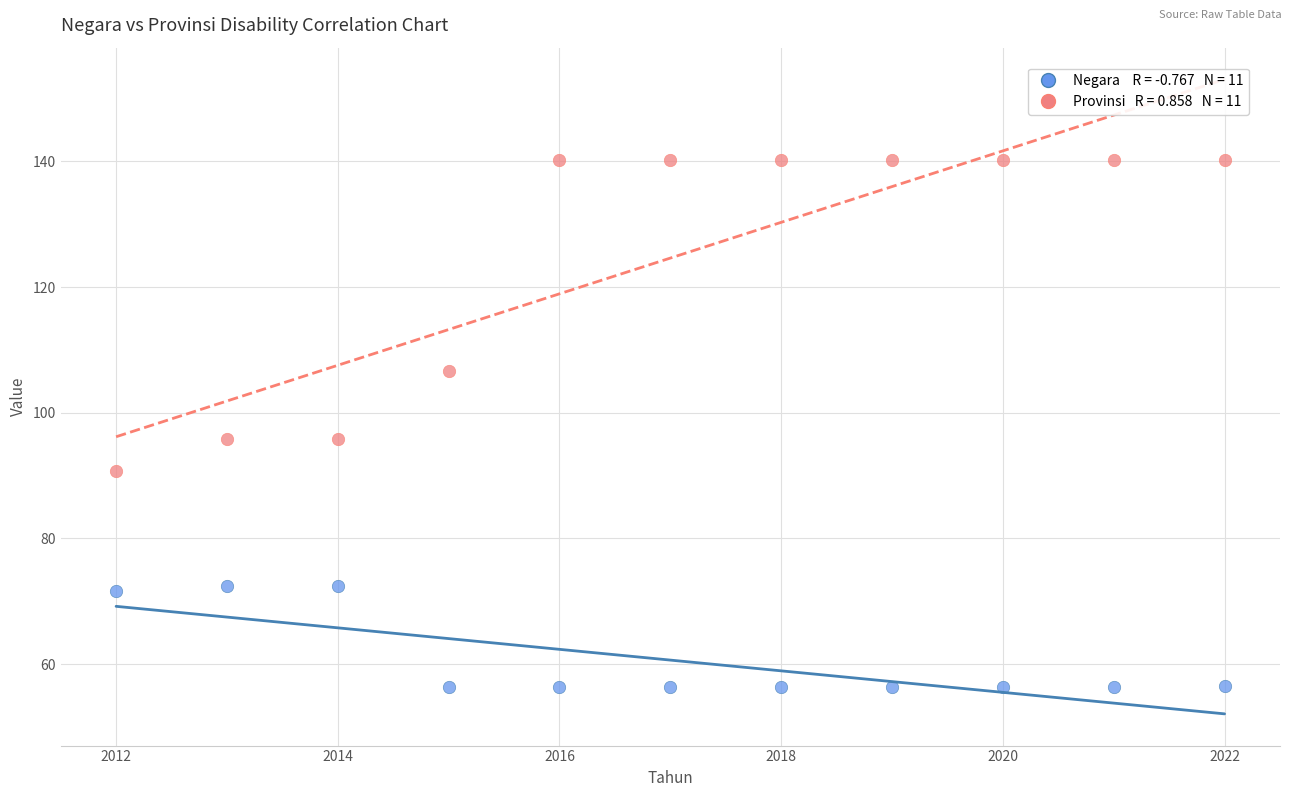

Across all data points, what is the range of Y values (max minus min)?

84.0